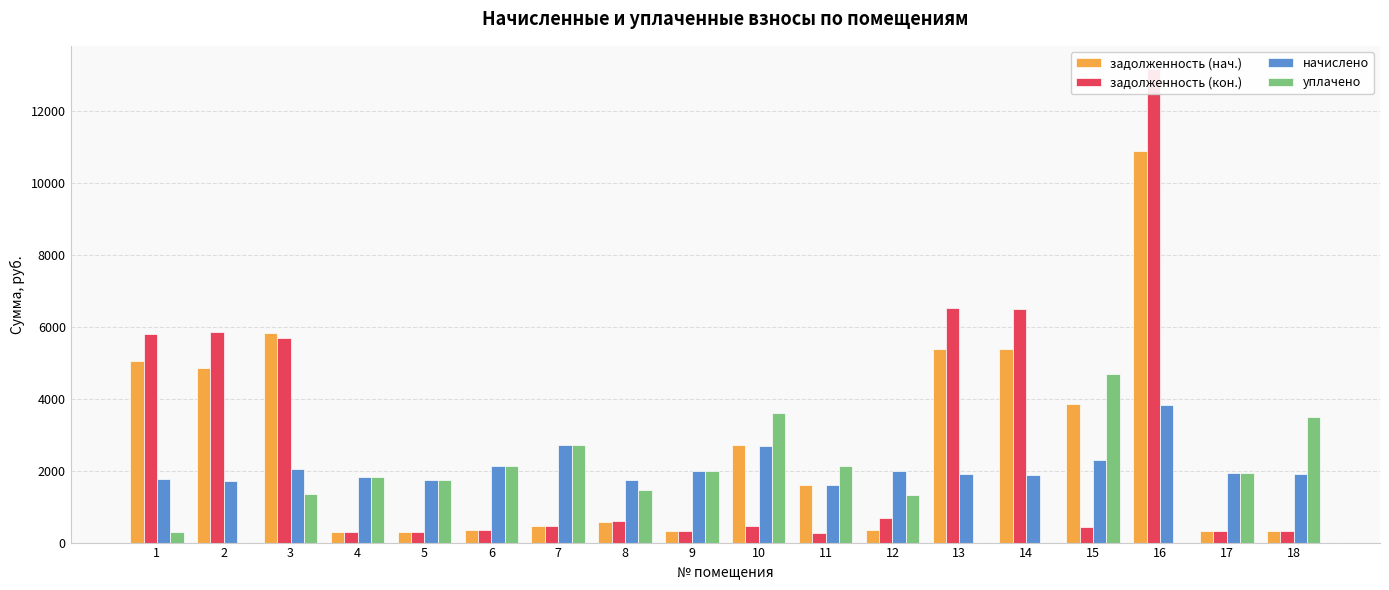

What is the average value of the задолженность (нач.) series?

2714.0